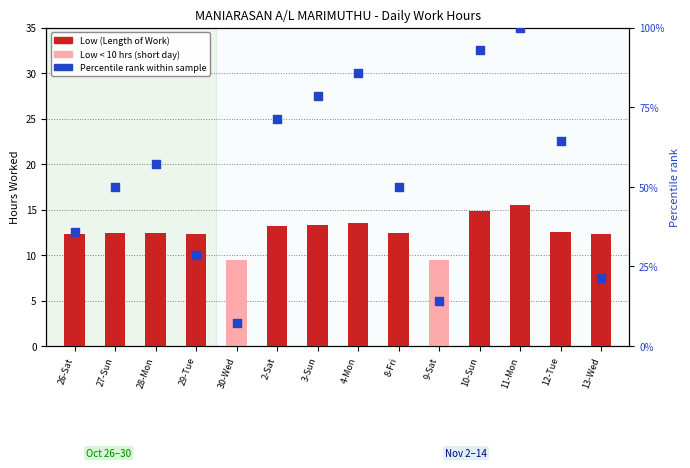

Which series has the largest total across all categories?

Percentile rank within sample